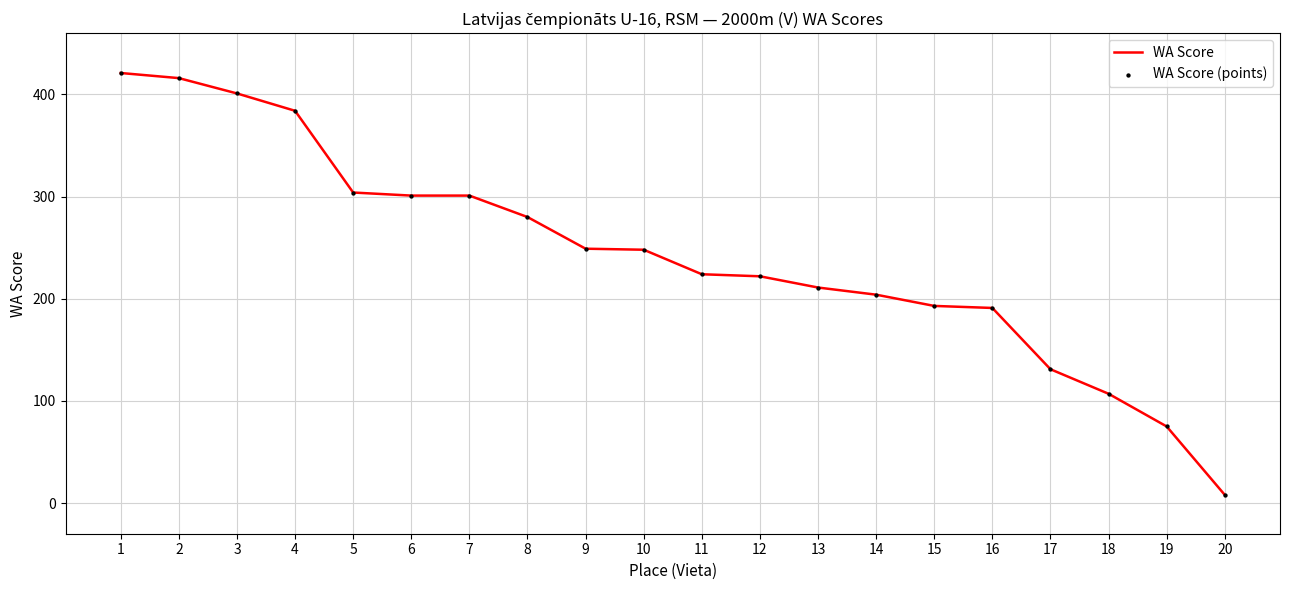

Approximately how many times larger is the value at 7 compared to 11?

1.3